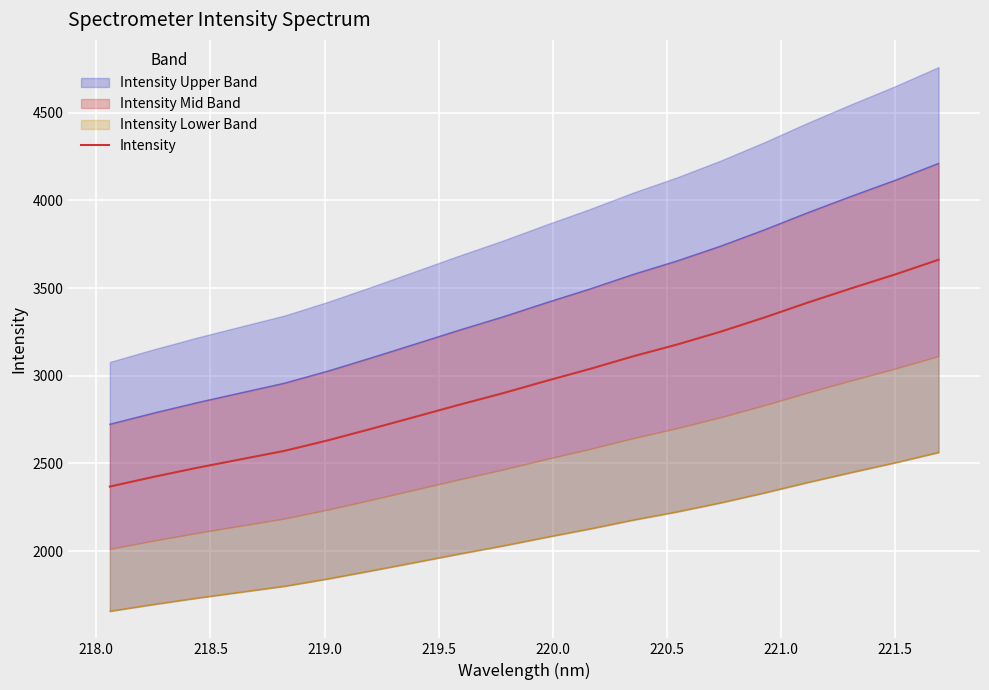

Count the number of values greater than 2970.

10